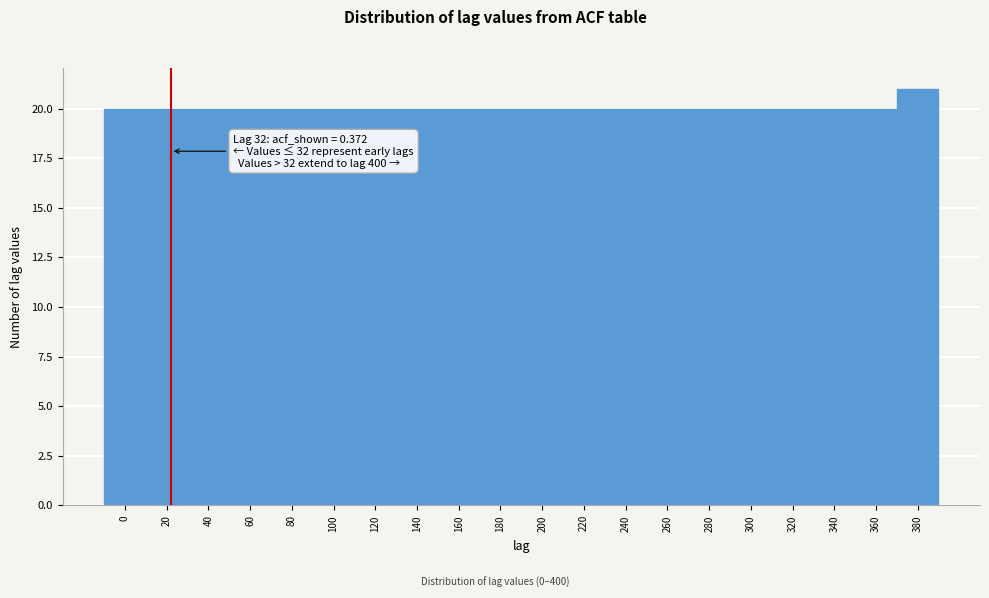

Reading left to right, what are all the values shown in this chart?

20	20	20	20	20	20	20	20	20	20	20	20	20	20	20	20	20	20	20	21